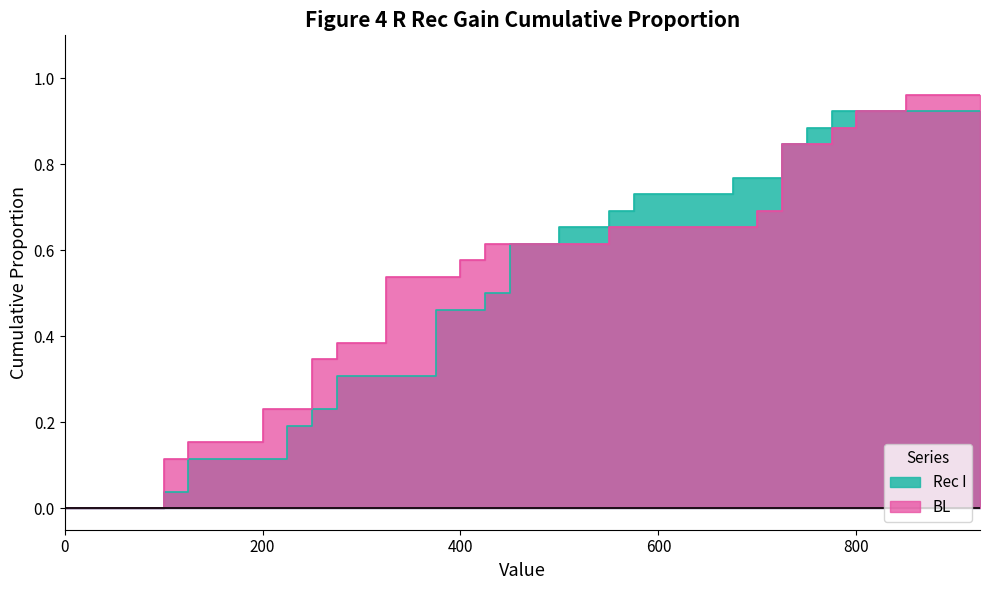

What is the sum of the BL values at 375.0 and 250.0?

0.9